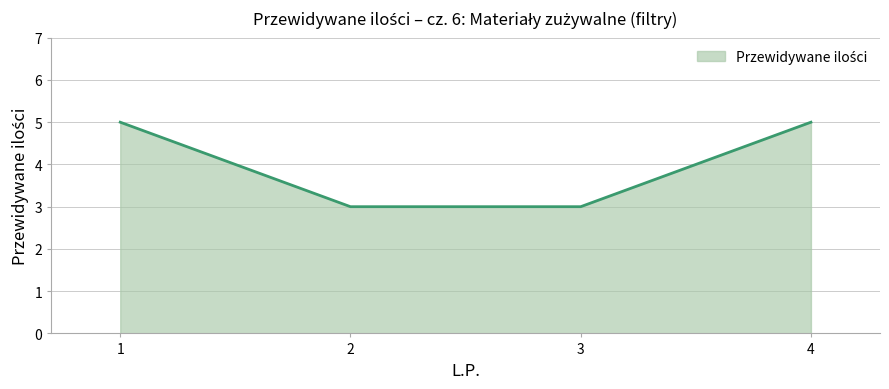

What is the minimum value shown in the chart?

3